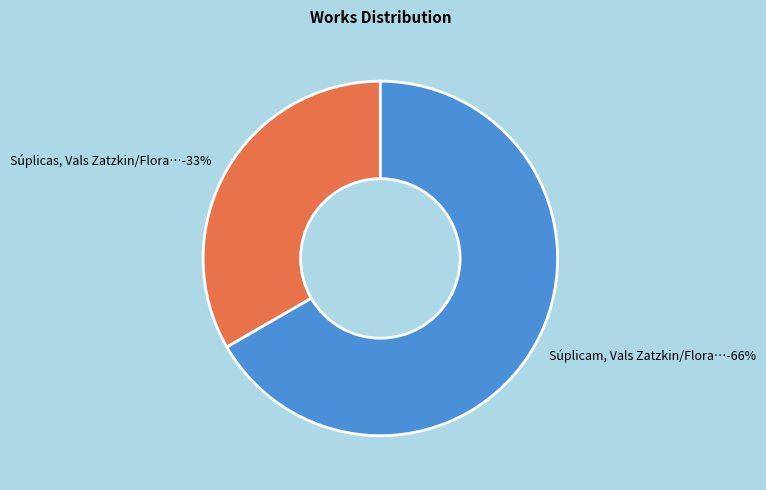

Is it true that Súplicam, Vals Zatzkin/Floran is 67% of the pie?

True